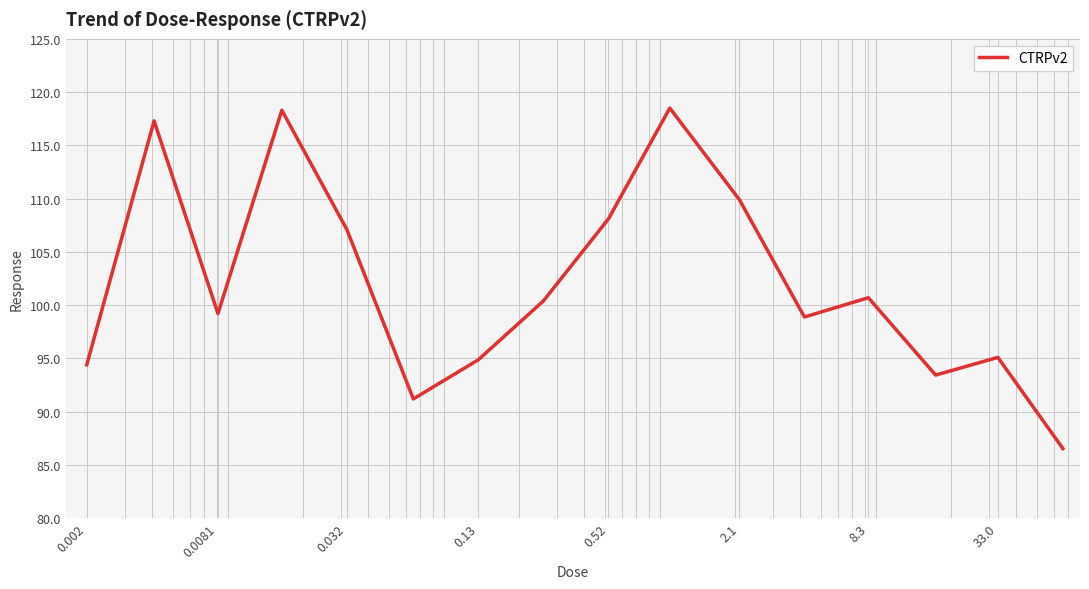

How many interior local peaks (higher than both neighbors) does the data have?

5